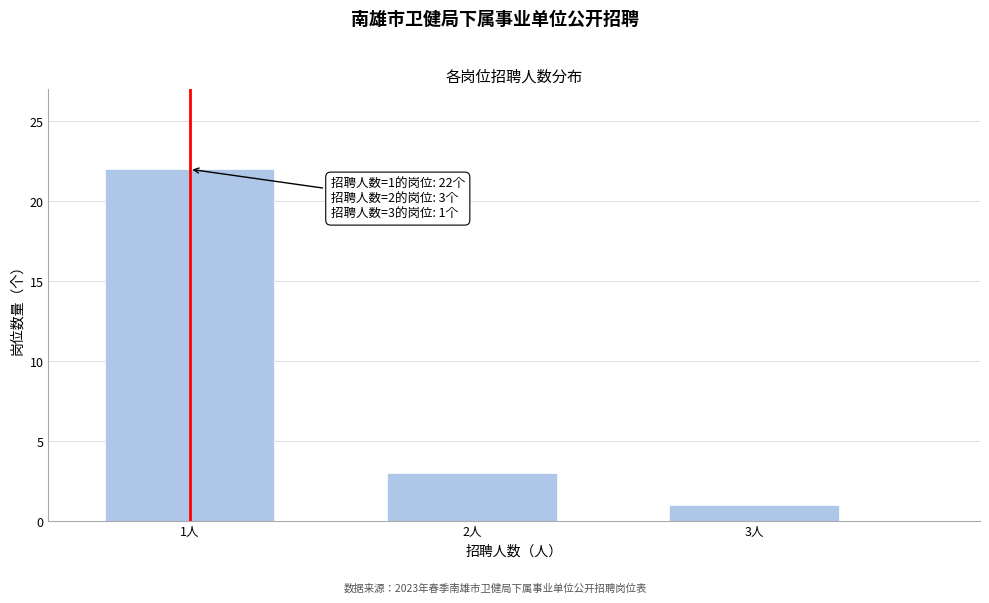

Reading right to left, list all the values displayed in this chart.

3人=1	2人=3	1人=22